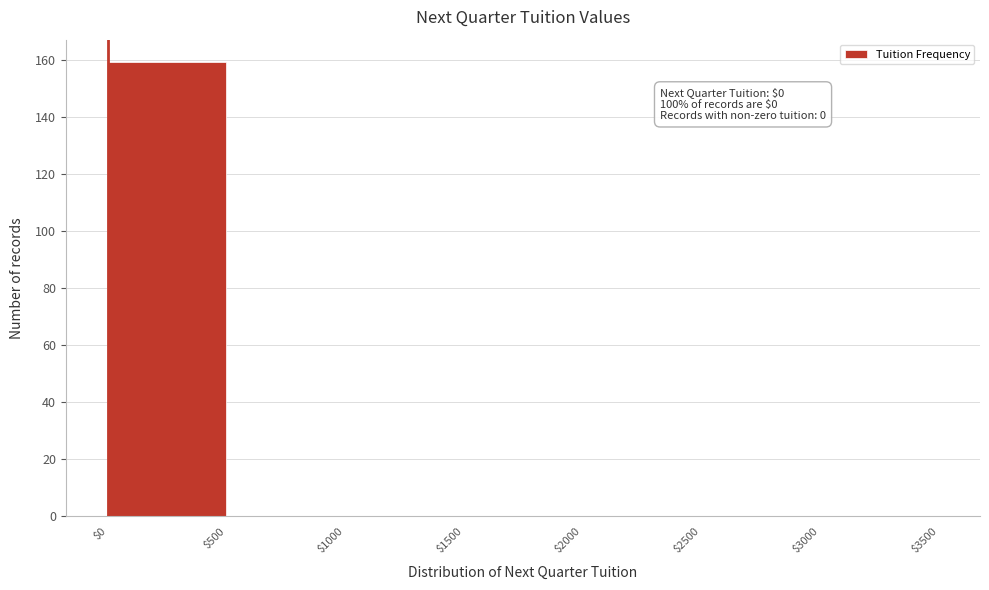

Which range on the x-axis has the tallest bar?

$0 to $500